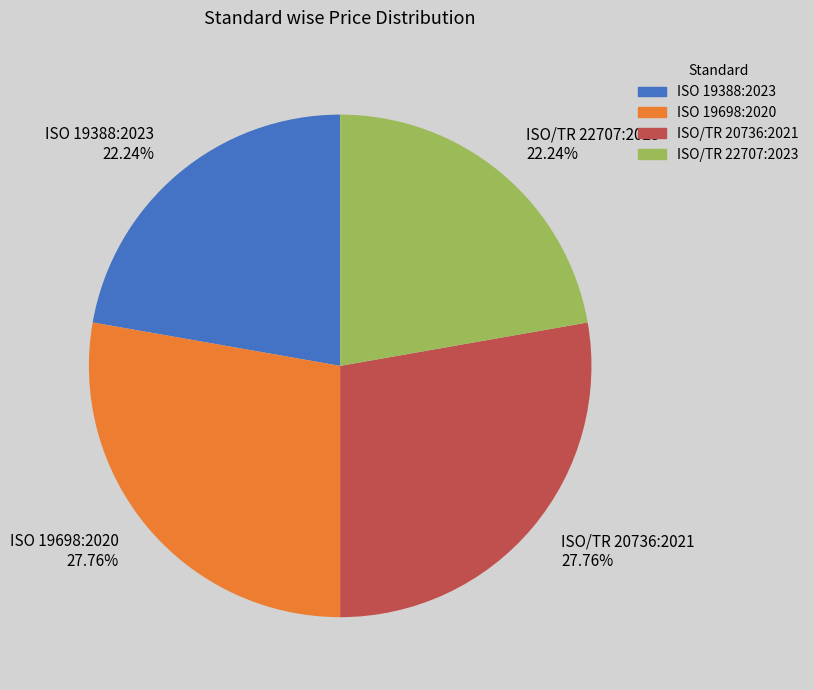

Approximately how many times larger is the value at ISO 19698:2020 compared to ISO/TR 20736:2021?

1.0